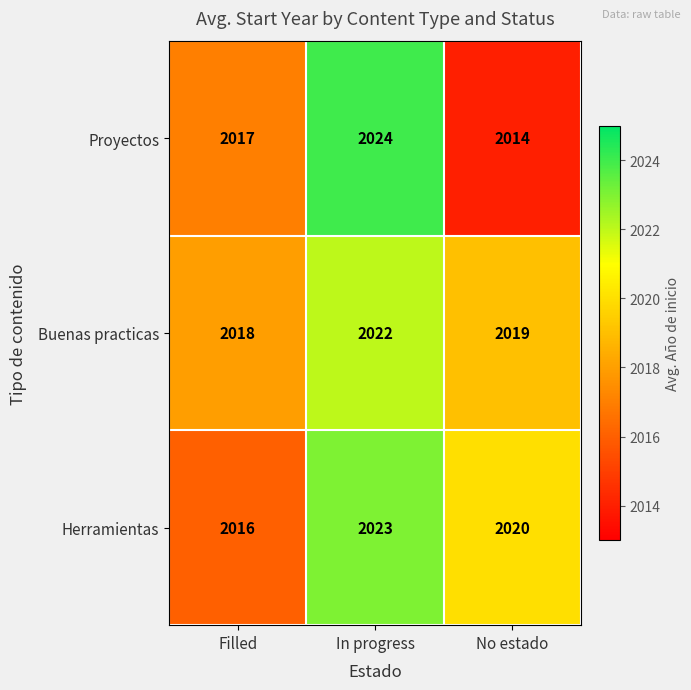

At how many categories does at least one series exceed 2022?

1